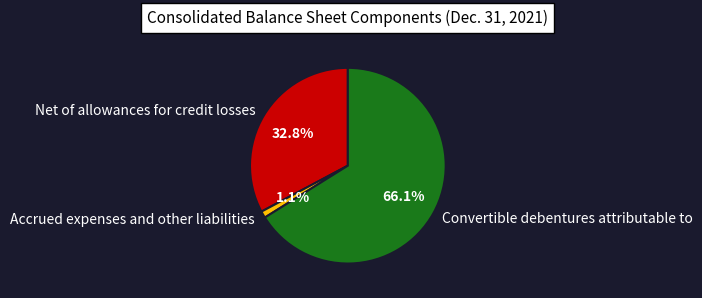

Combined, do Net of allowances for credit losses and Accrued expenses and other liabilities account for over 50%?

No